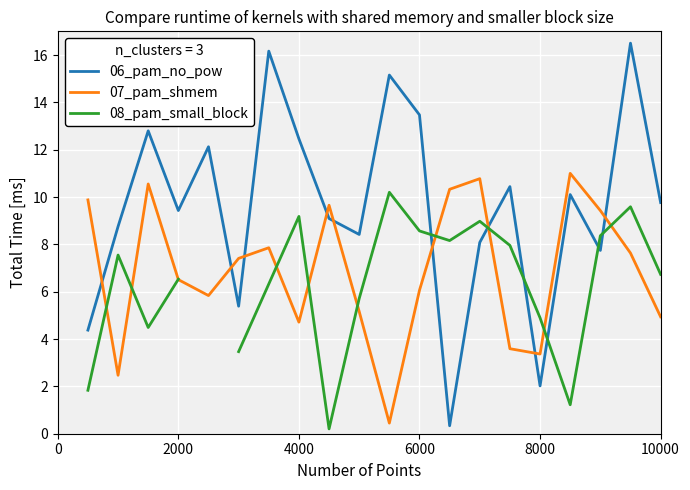

Is it true that 07_pam_shmem equals 2.9 at 6000?

False